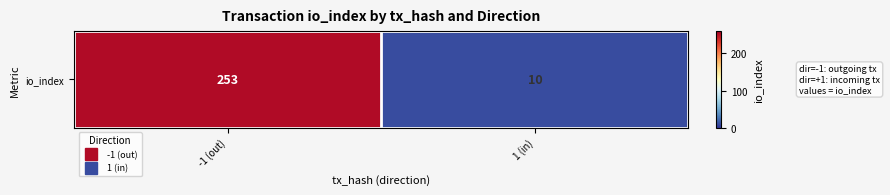

Which label corresponds to the smallest value in the chart?

1 (in)